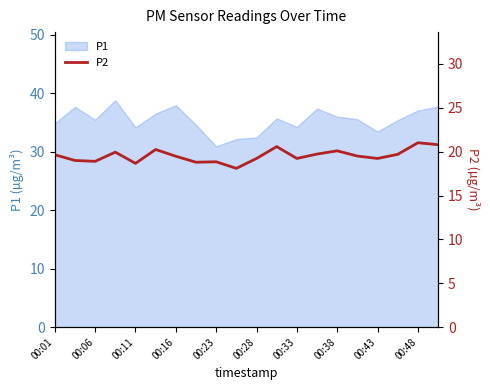

The value of P1 at 00:23 is 53.3. True or false?

False